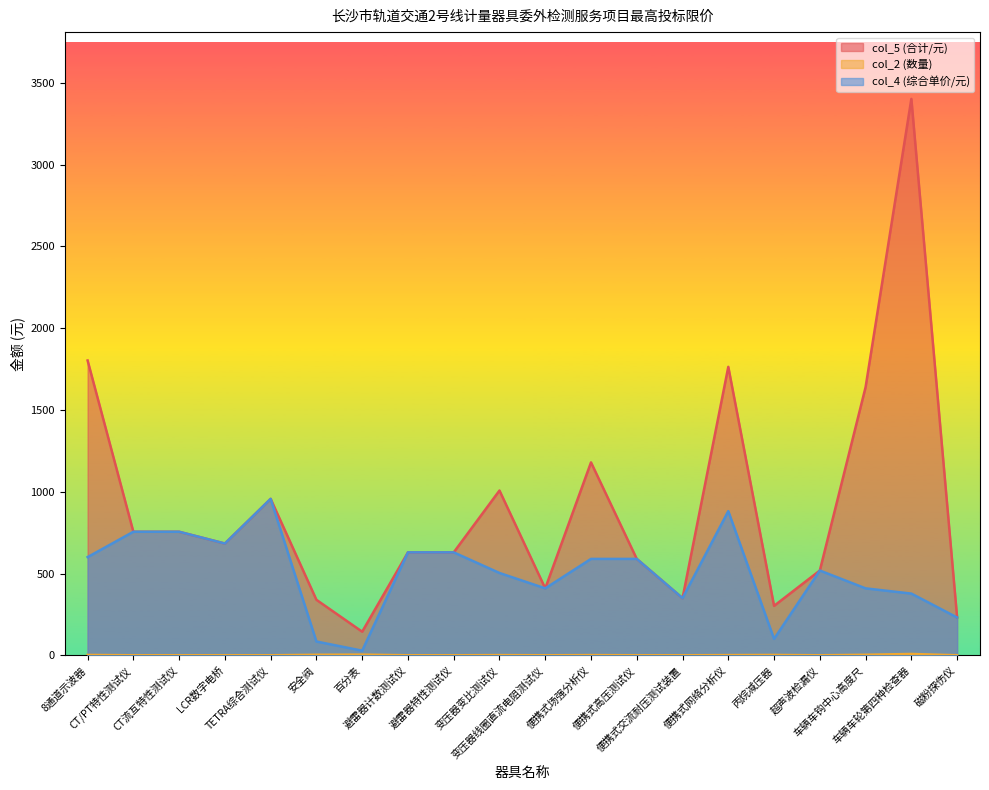

True or false: col_2 (数量) and col_4 (综合单价/元) cross at least once.

False